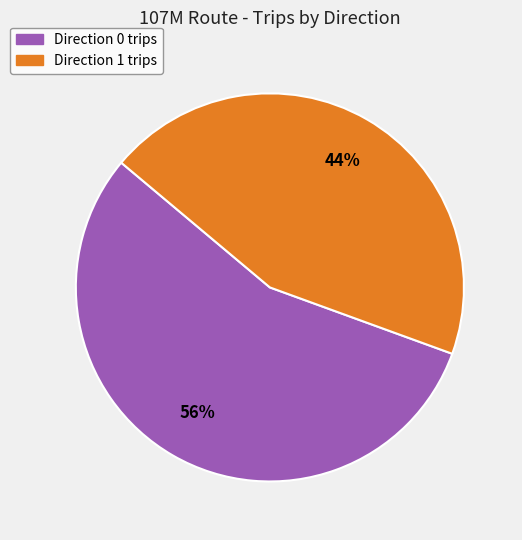

Which category has the smallest portion of the pie?

Direction 1